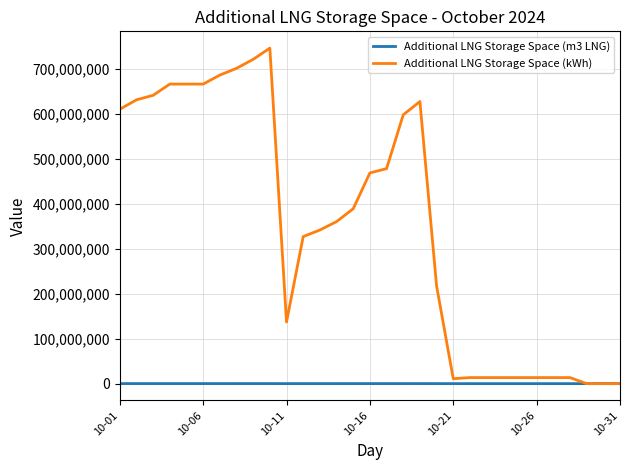

Which series has the largest total across all categories?

Additional LNG Storage Space (kWh)